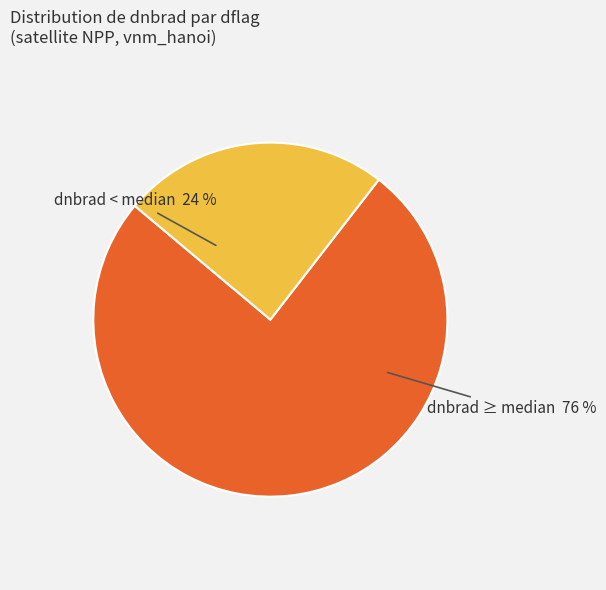

Does any single category account for the majority?

Yes